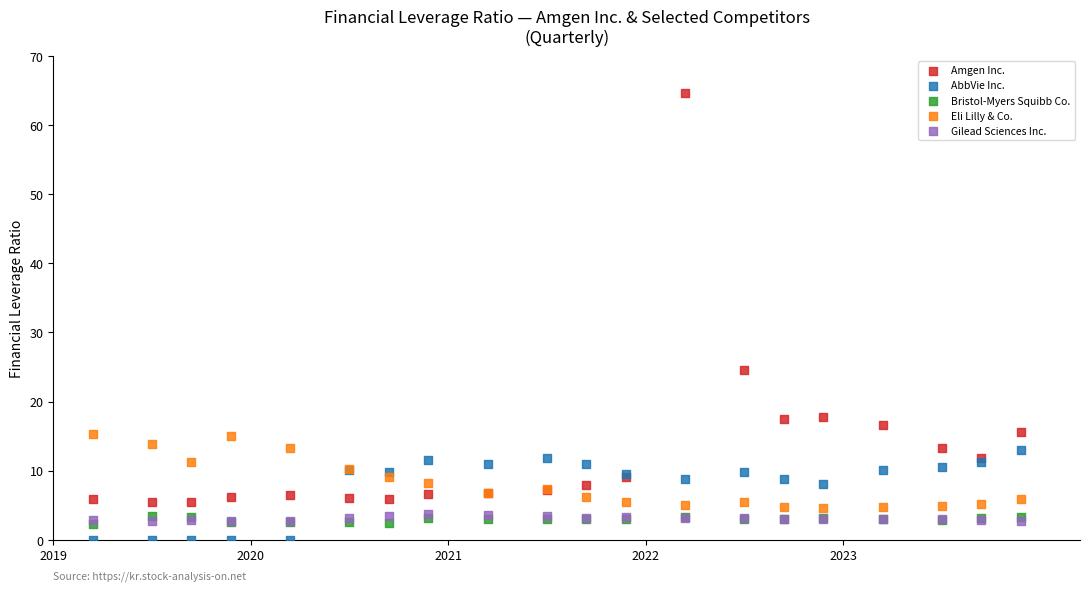

Which series has the largest Y range (max minus min)?

Amgen Inc.